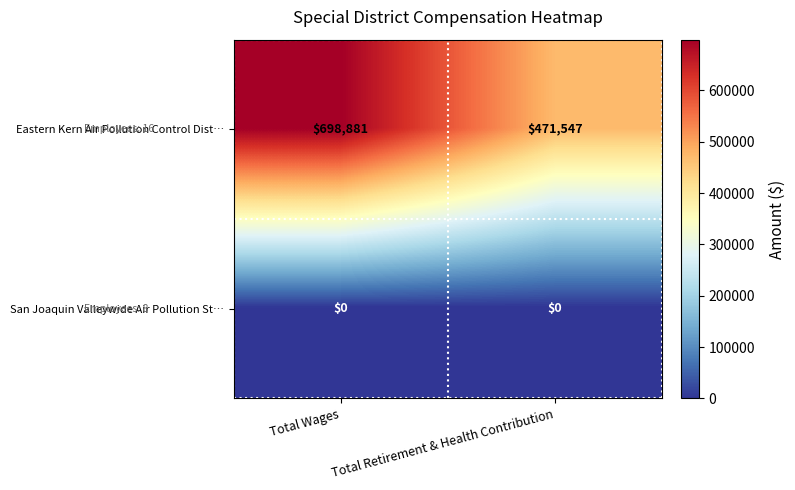

What is the spread (max minus min) of values at Total Wages?

698881